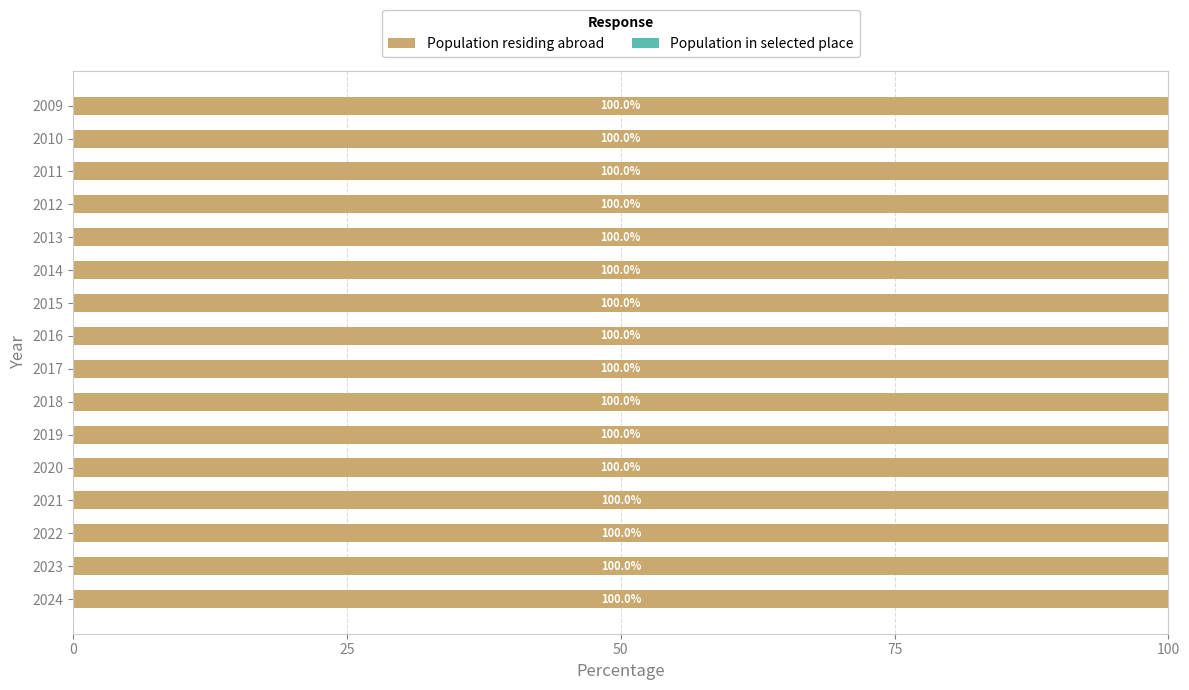

Is it true that Population residing abroad equals 100.0 at 2017?

True